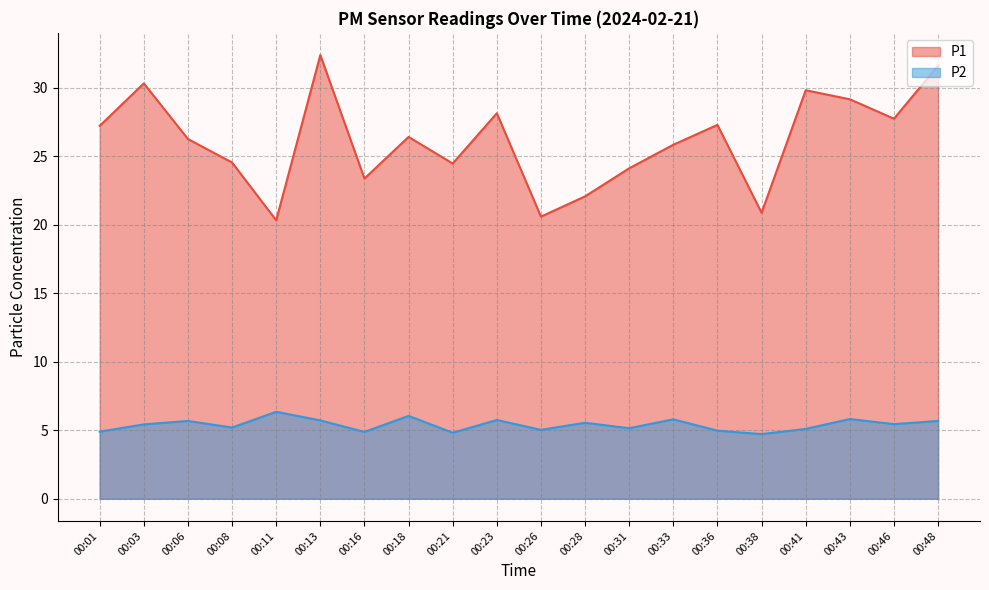

How many values in the P1 series exceed 26?

11